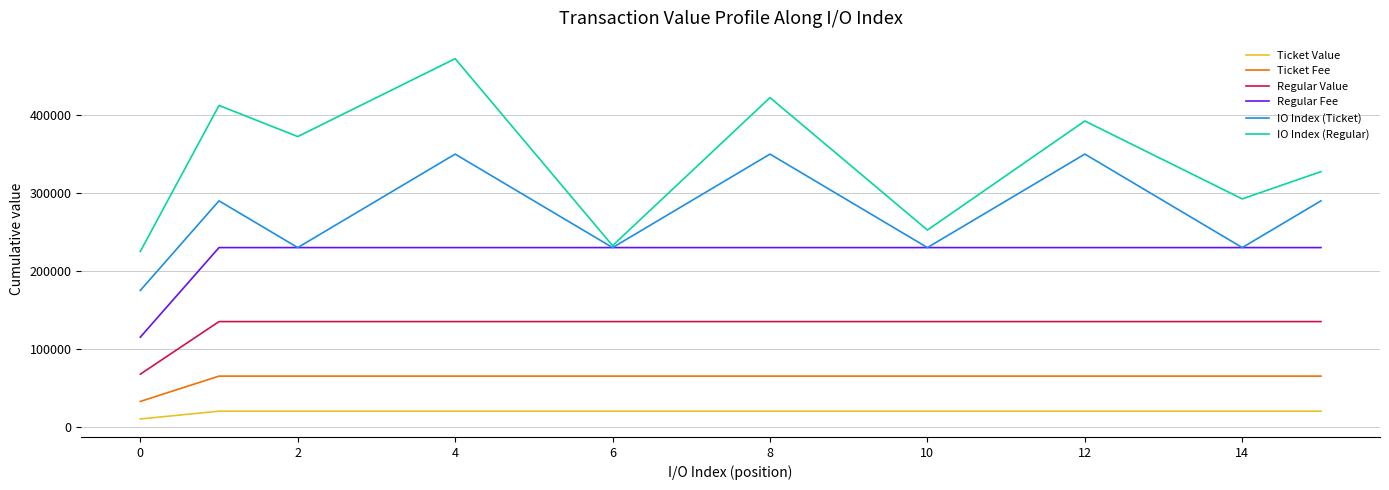

What is the minimum value for Regular Value?

67500